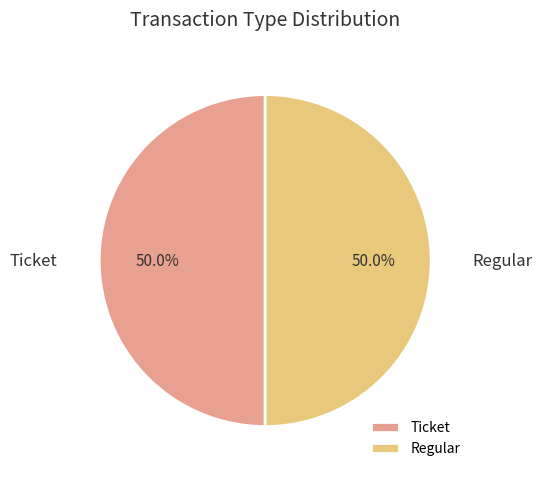

What is the ratio of the value at Regular to the value at Ticket?

1.0